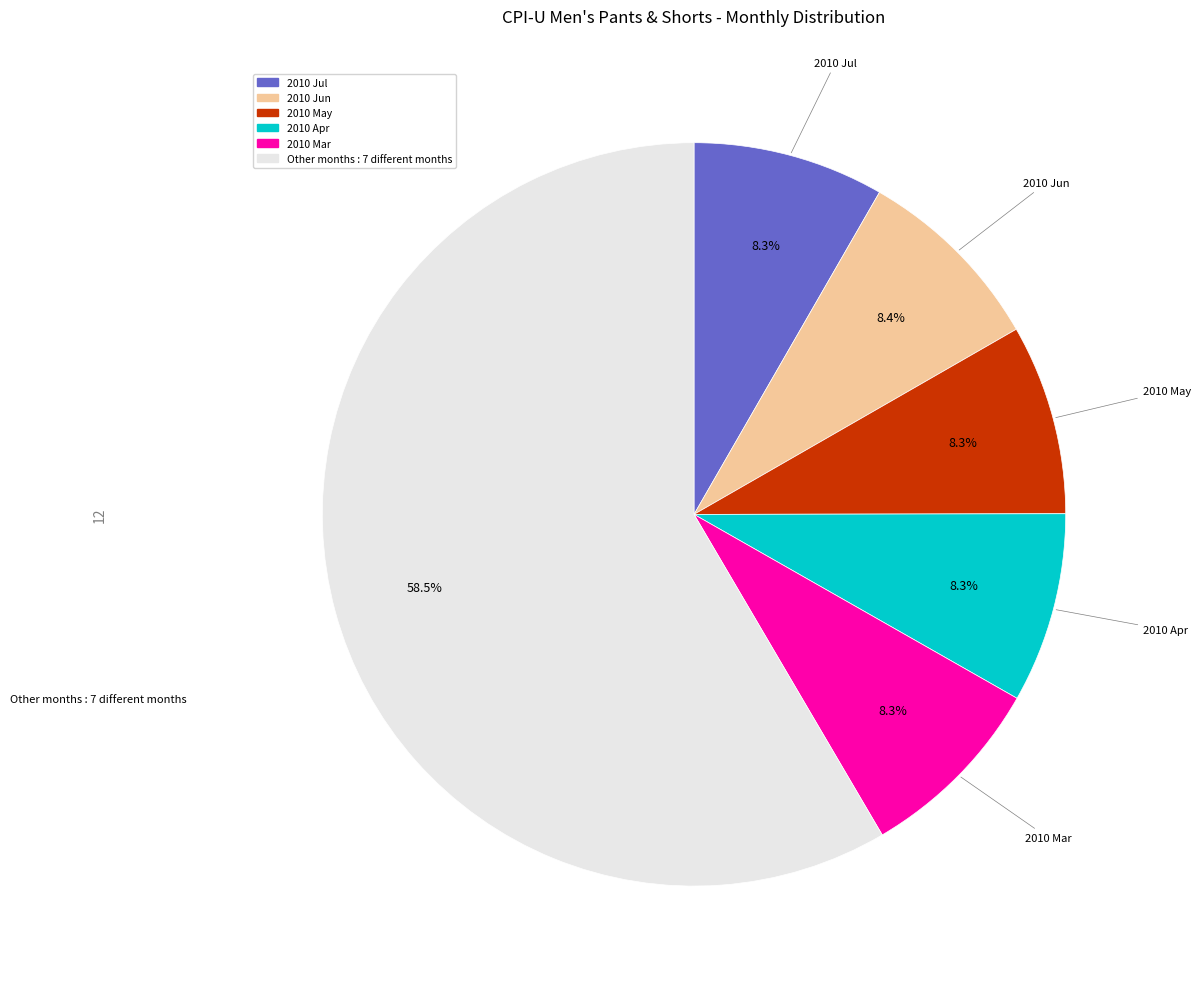

Does any single category account for the majority?

Yes